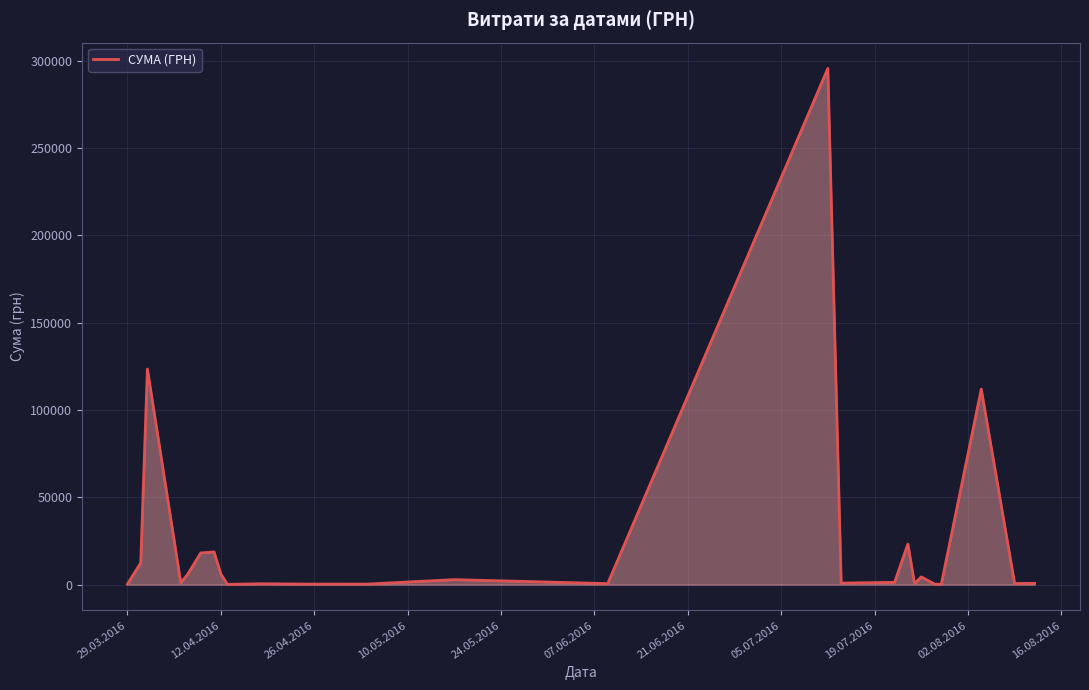

What is the greatest value displayed?

295638.6